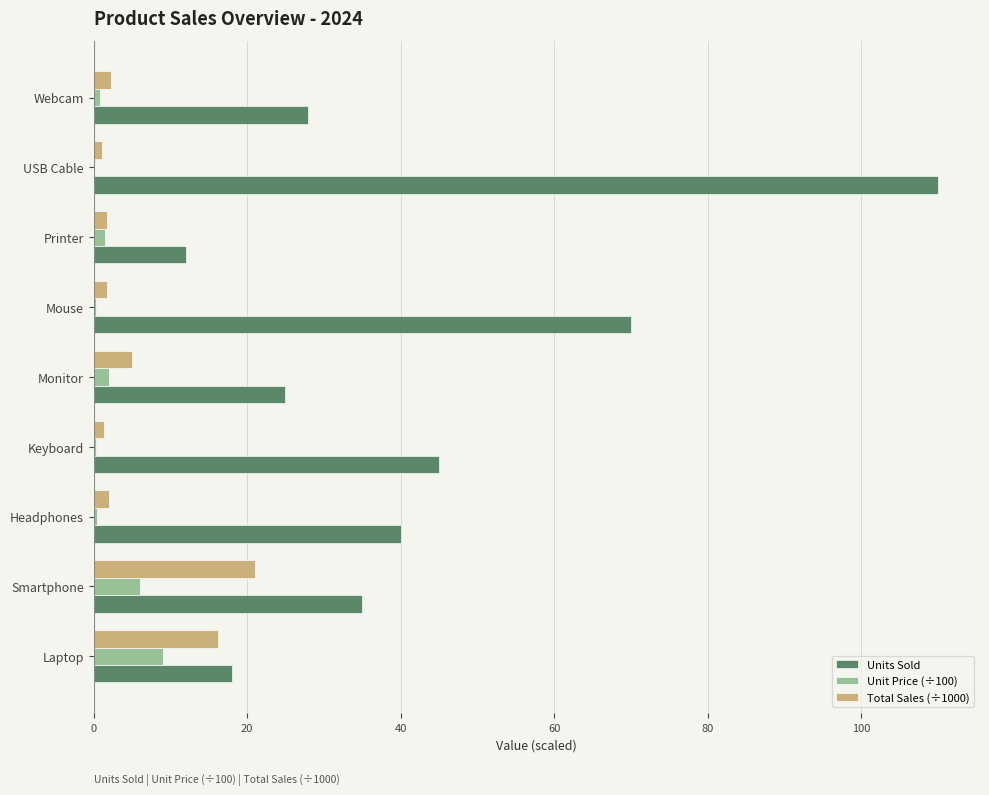

The value of Units Sold at Mouse is 94.7. True or false?

False